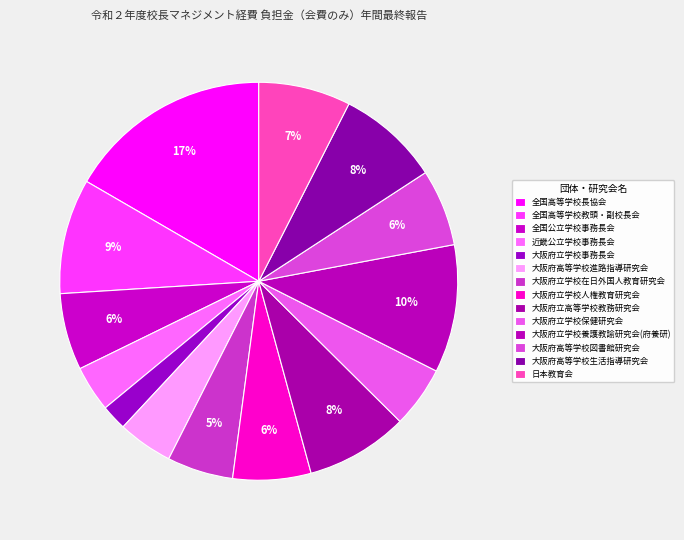

Approximately how many times larger is the value at 日本教育会 compared to 大阪府立高等学校教務研究会?

0.9